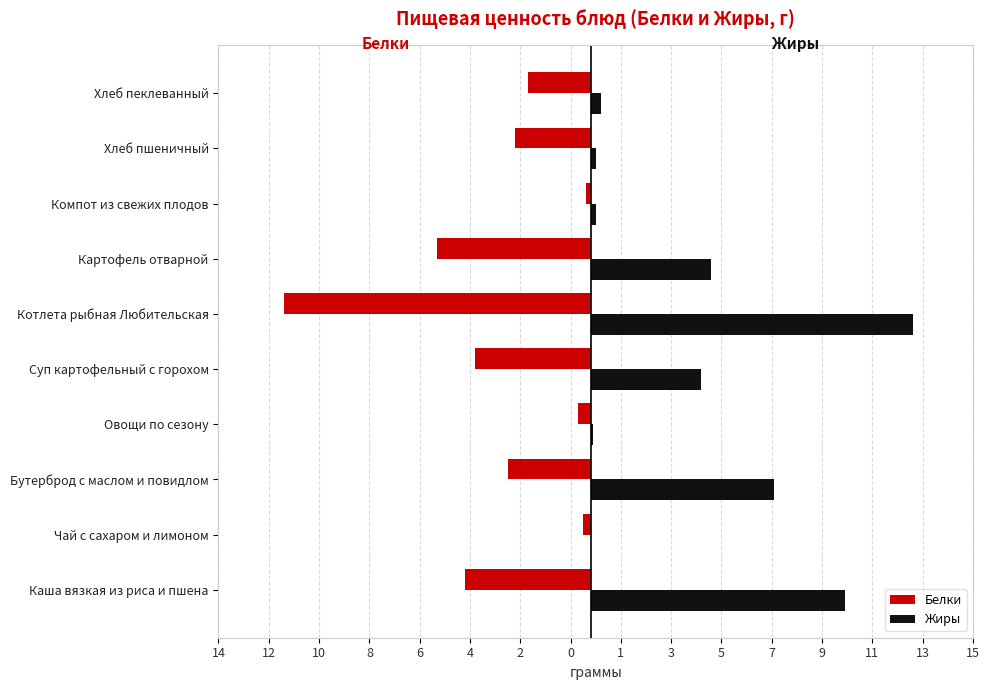

What is the sum of all Жиры values?

40.3